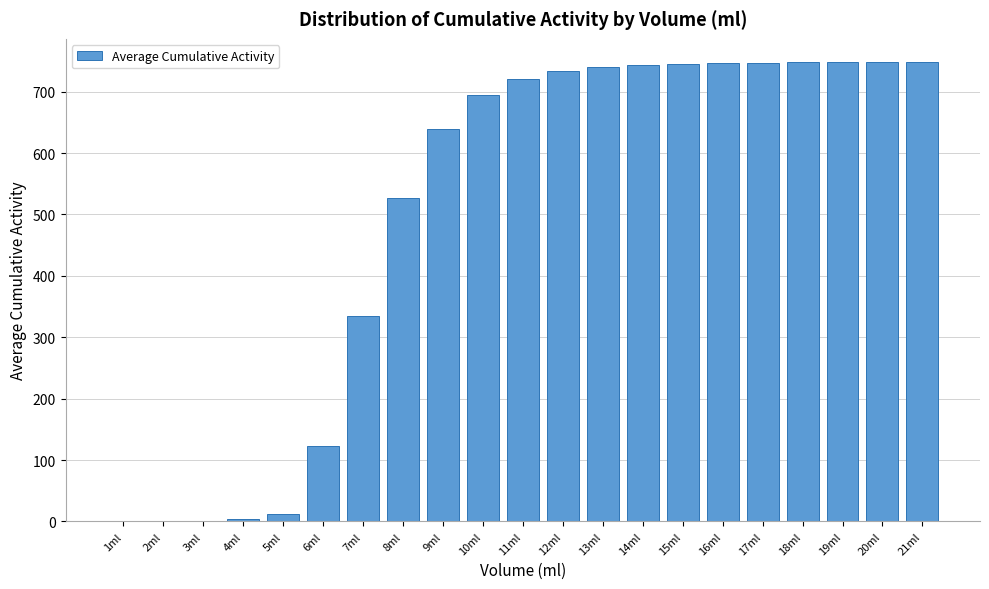

What is the maximum value shown in the chart?

748.6